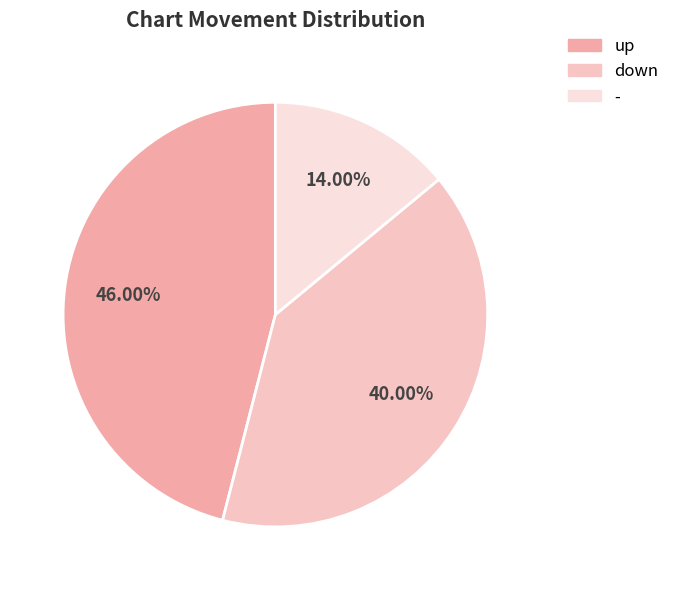

Do up and - together represent more than half of the pie?

Yes